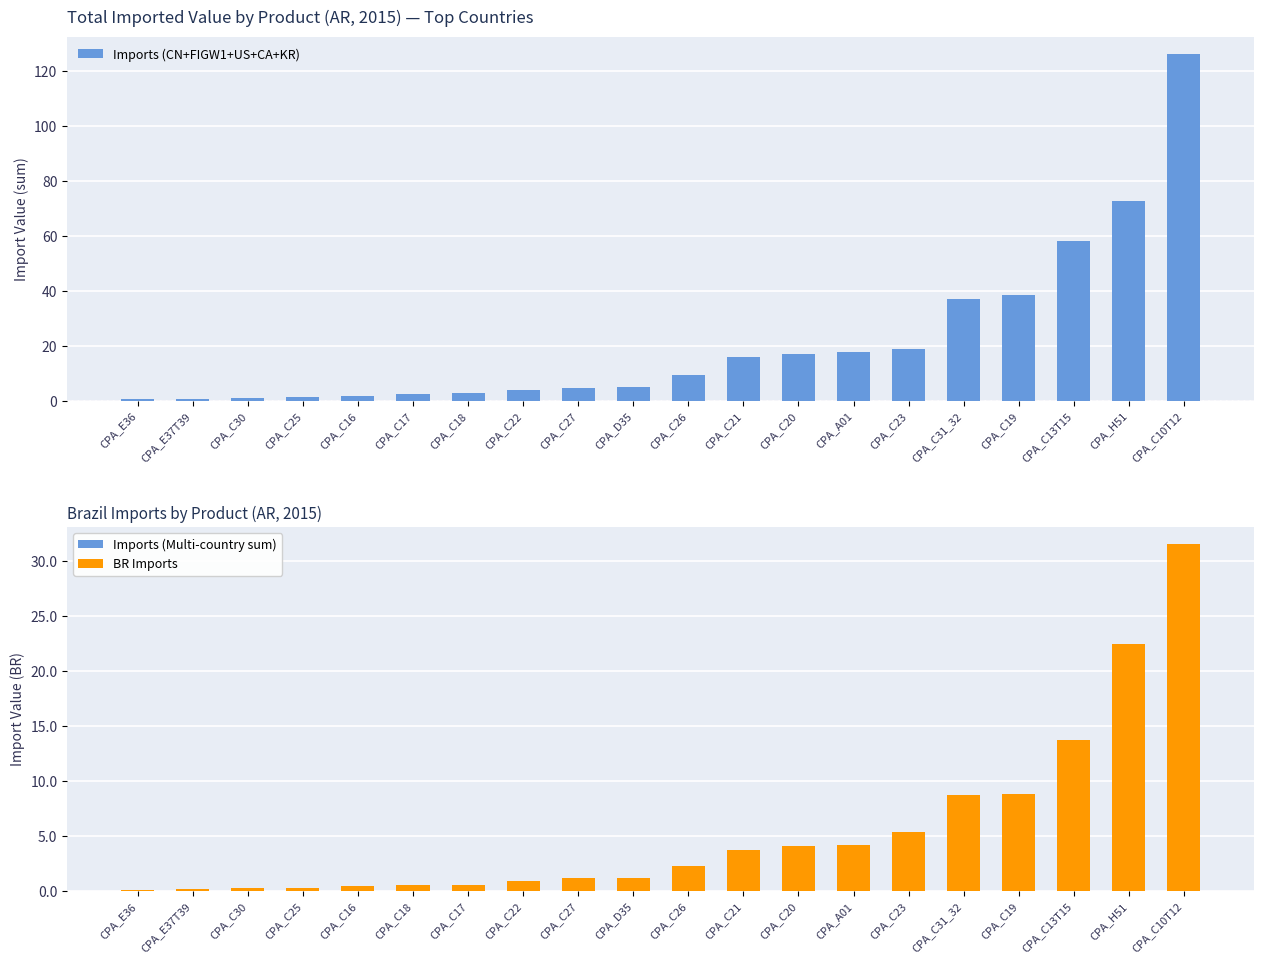

Which series has the largest range (max minus min)?

Imports (CN+FIGW1+US+CA+KR)